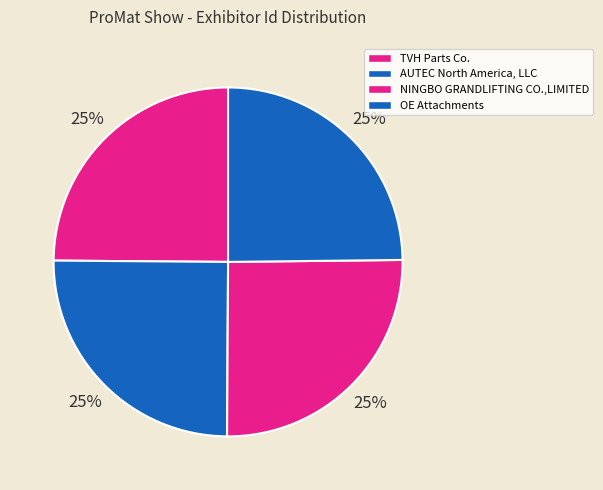

How many slices are in this pie chart?

4